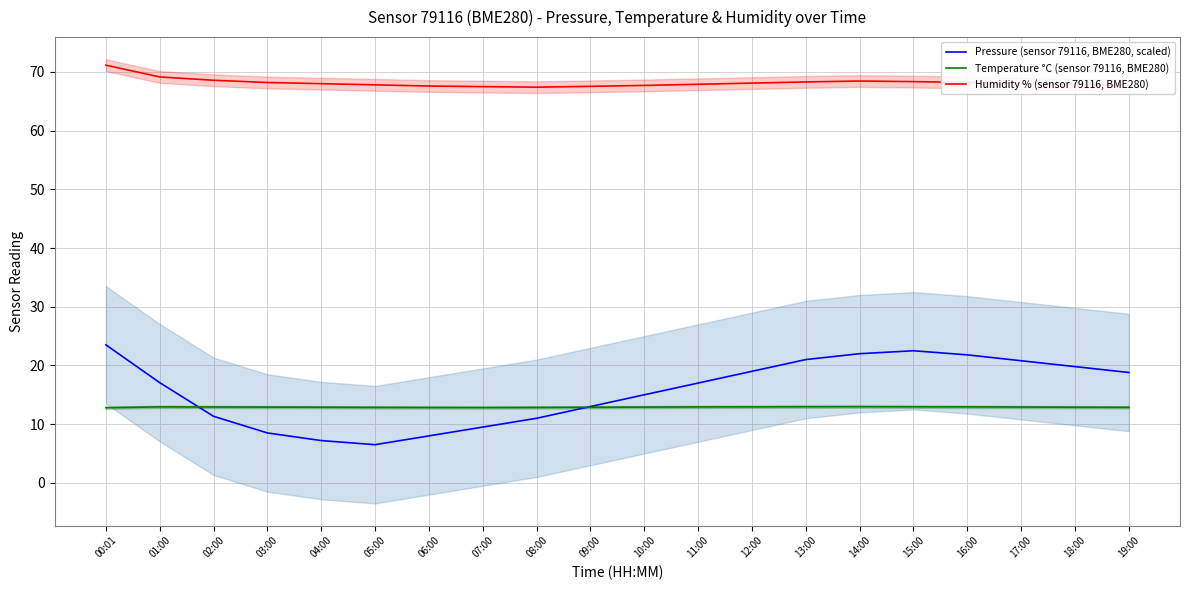

Reading left to right, extract all data points from this chart.

Pressure (sensor 79116, BME280, scaled): 23.5	17.1	11.3	8.5	7.2	6.5	8.0	9.5	11.0	13.0	15.0	17.0	19.0	21.0	22.0	22.5	21.8	20.8	19.8	18.8
Temperature °C (sensor 79116, BME280): 12.8	12.9	12.9	12.9	12.9	12.8	12.8	12.8	12.8	12.9	12.9	12.9	12.9	13.0	13.0	13.0	12.9	12.9	12.9	12.9
Humidity % (sensor 79116, BME280): 71.2	69.2	68.6	68.2	68.0	67.8	67.6	67.5	67.4	67.5	67.7	67.9	68.1	68.3	68.5	68.3	68.2	68.0	67.8	67.7